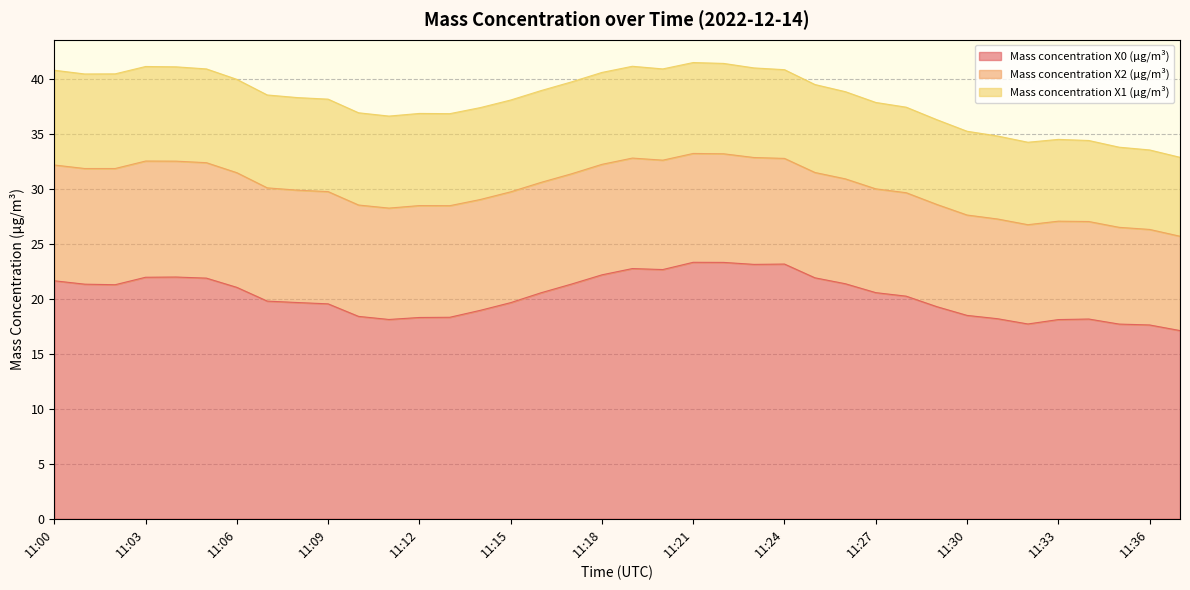

True or false: Mass concentration X2 (μg/m³) and Mass concentration X0 (μg/m³) intersect in this chart.

False